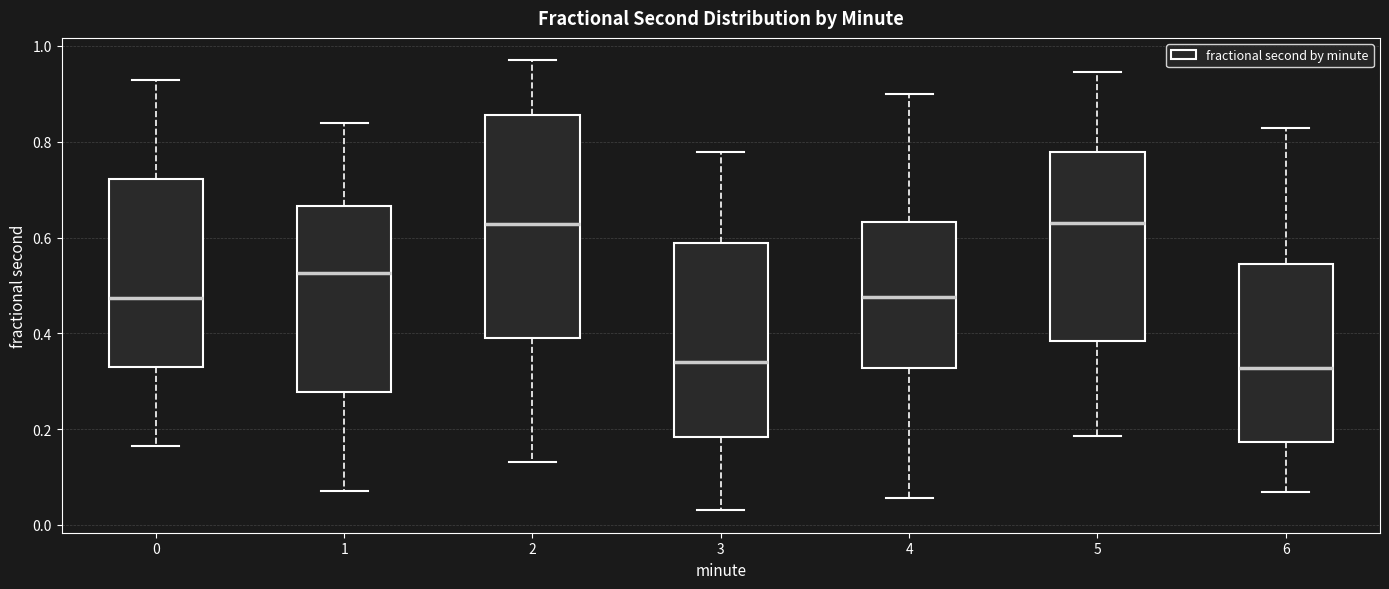

Where is the upper edge of the box at x = 6 on the y-axis? The values are not printed on the chart, so give them approximately, as read against the axis.

0.54